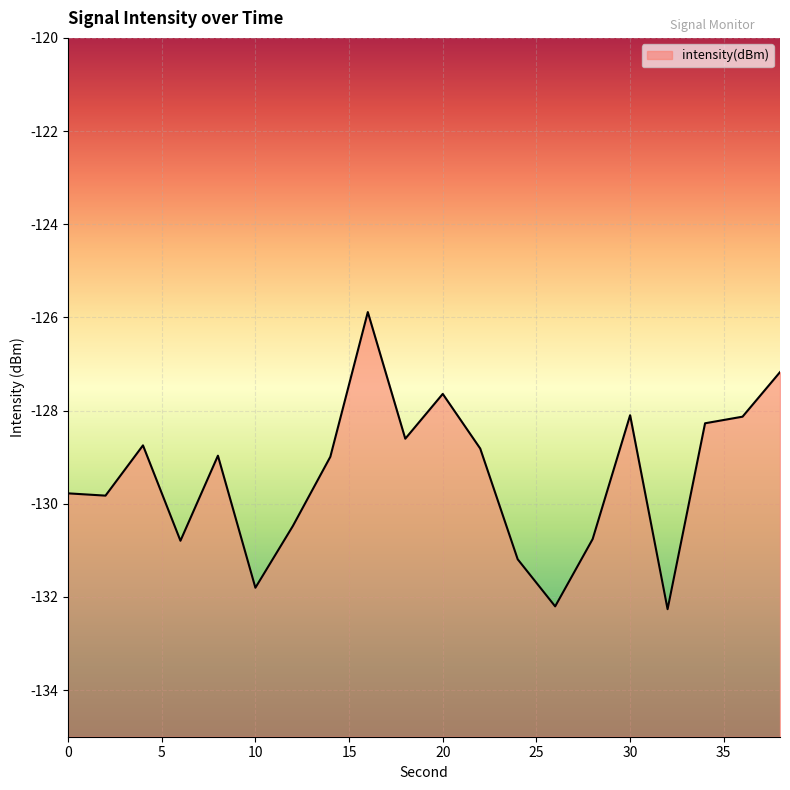

What is the change in value from 0 to 16?

+3.9